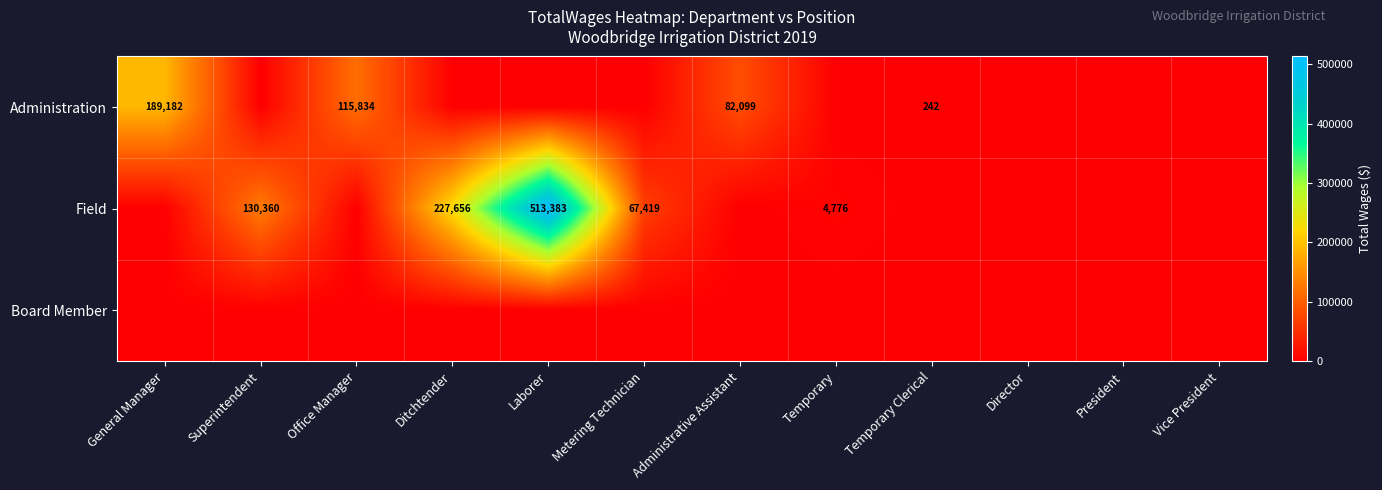

List the series in order of their overall mean, lowest first.

Board Member, Administration, Field